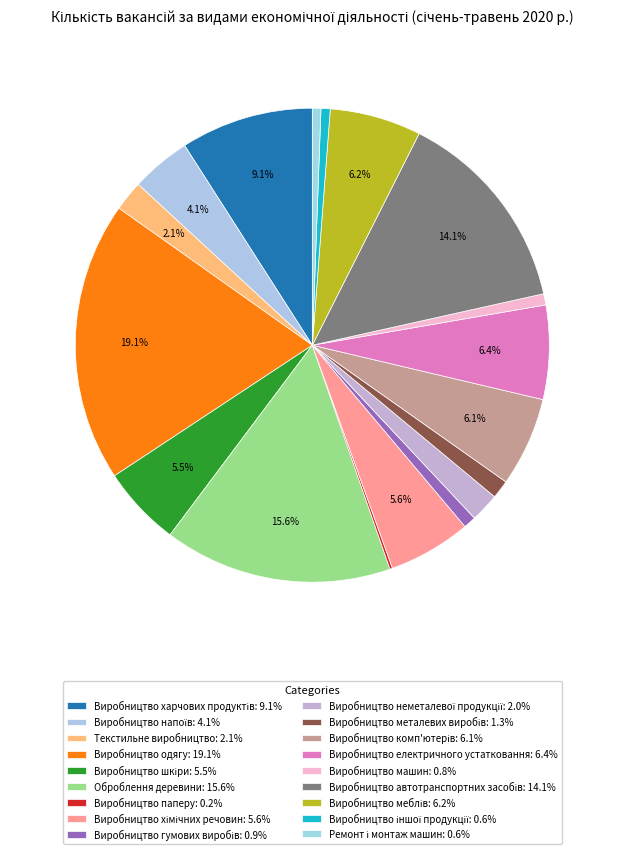

Does any single category account for the majority?

No